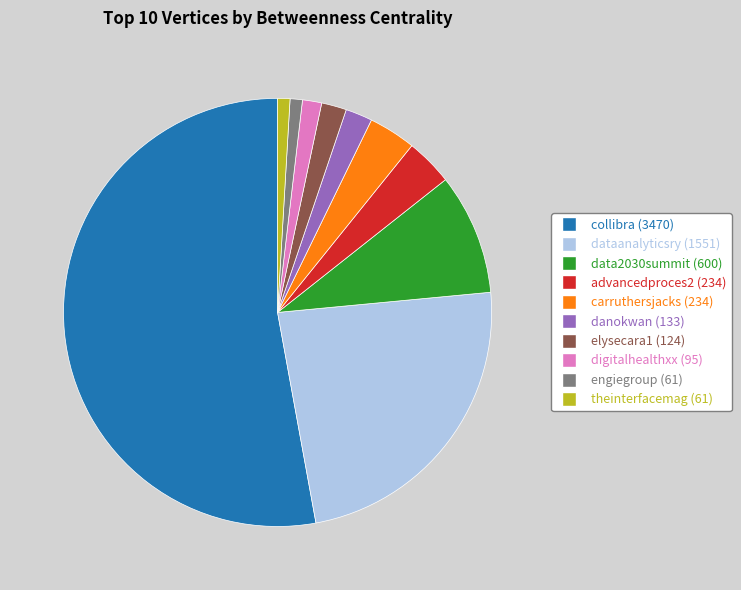

Is it true that collibra is 53% of the pie?

True